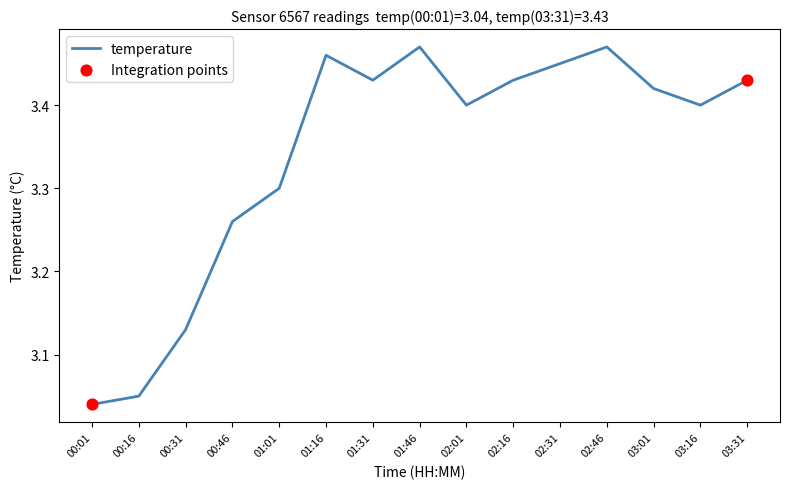

Approximately how many times larger is the value at 00:46 compared to 00:01?

1.1